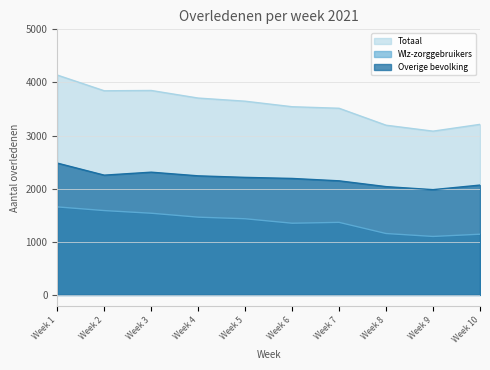

True or false: Wlz-zorggebruikers and Overige bevolking intersect in this chart.

False